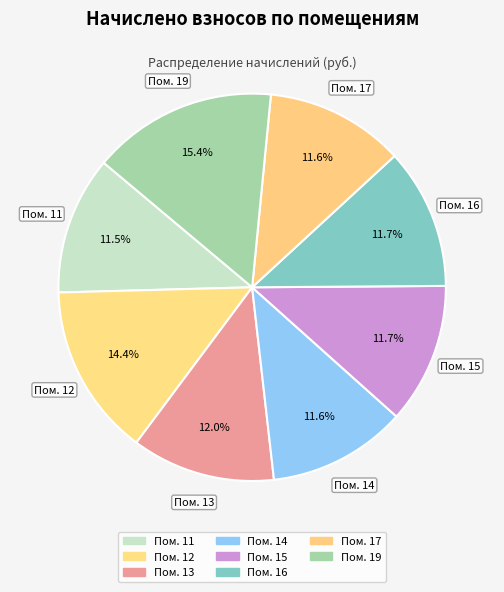

Does any single category account for the majority?

No